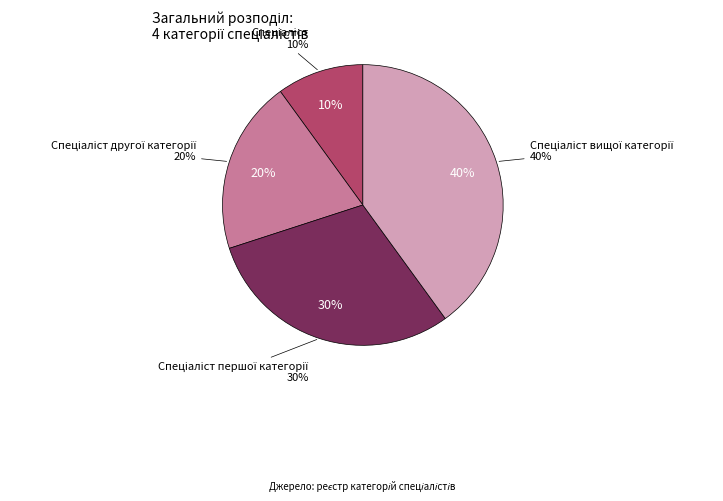

To the nearest percent, what percentage of the pie is Спеціаліст?

10%